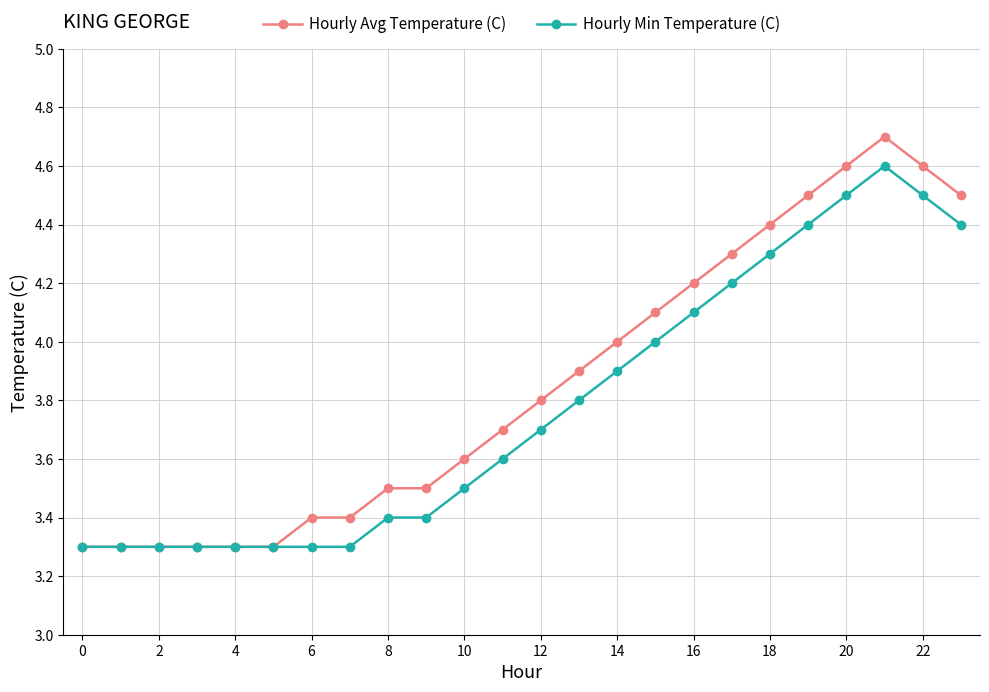

Reading right to left, what are all the values shown in this chart?

Hourly Avg Temperature (C): 4.5	4.6	4.7	4.6	4.5	4.4	4.3	4.2	4.1	4.0	3.9	3.8	3.7	3.6	3.5	3.5	3.4	3.4	3.3	3.3	3.3	3.3	3.3	3.3
Hourly Min Temperature (C): 4.4	4.5	4.6	4.5	4.4	4.3	4.2	4.1	4.0	3.9	3.8	3.7	3.6	3.5	3.4	3.4	3.3	3.3	3.3	3.3	3.3	3.3	3.3	3.3